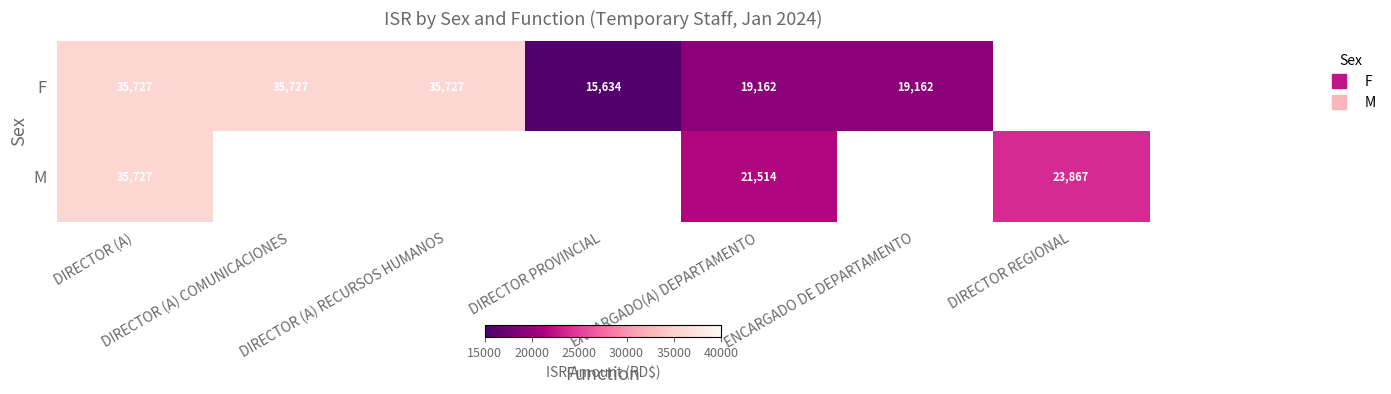

At how many categories does at least one series exceed 32906?

3